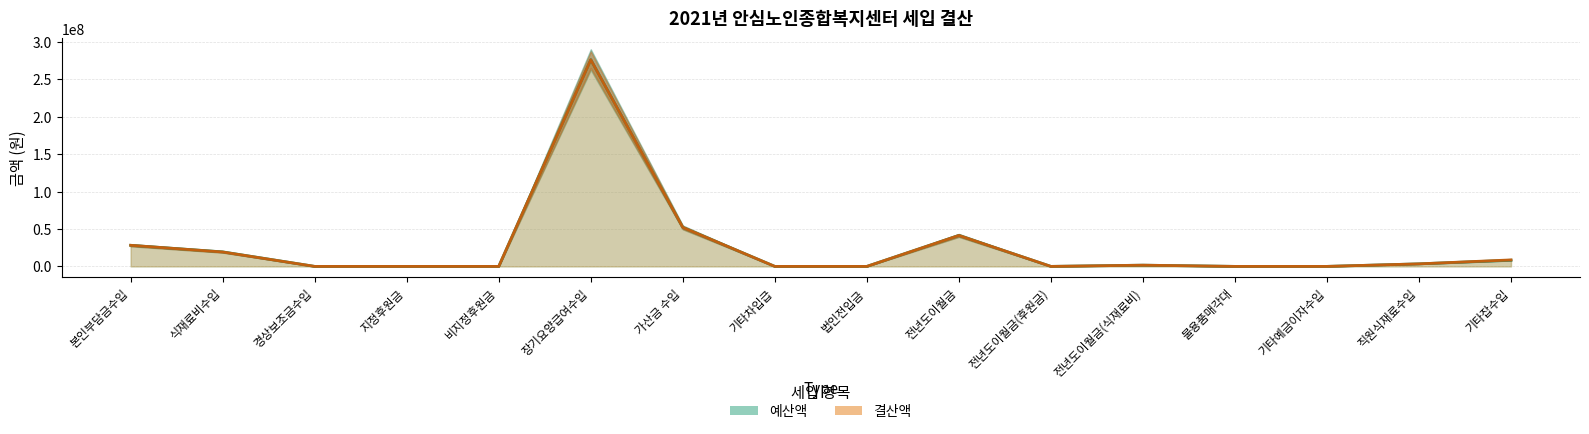

Which series ends up on top after the final intersection of 결산액 and 예산액?

결산액